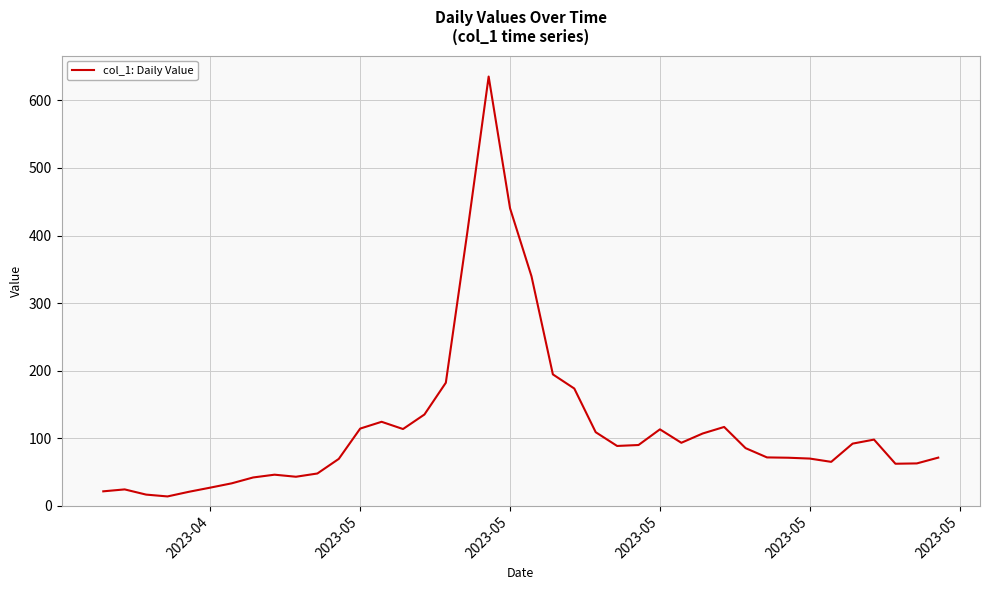

What is the difference between the maximum and second lowest values?

619.0